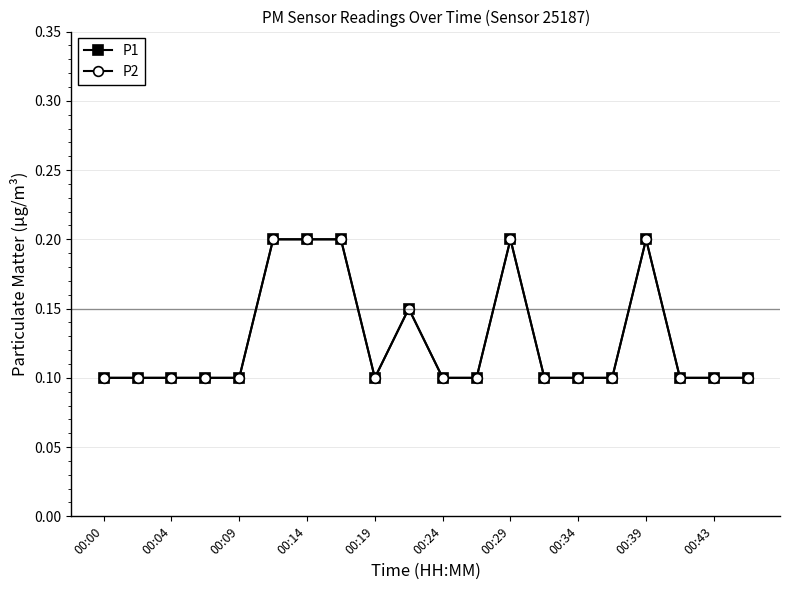

Does the chart have visible grid lines?

Yes